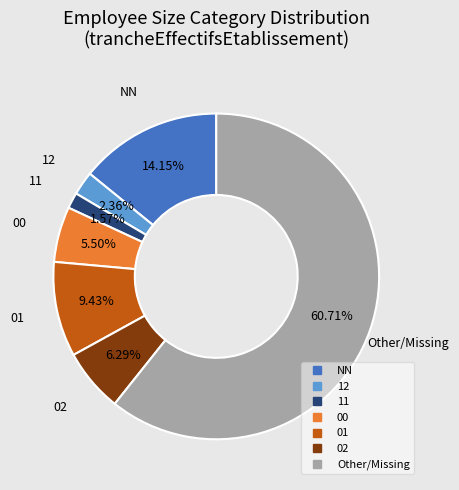

Is there any slice that represents more than half of the pie?

Yes